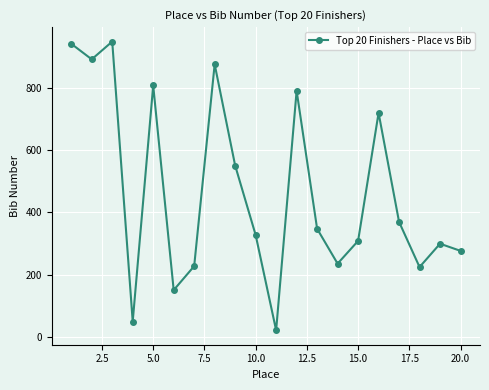

What is the smallest value displayed?

21